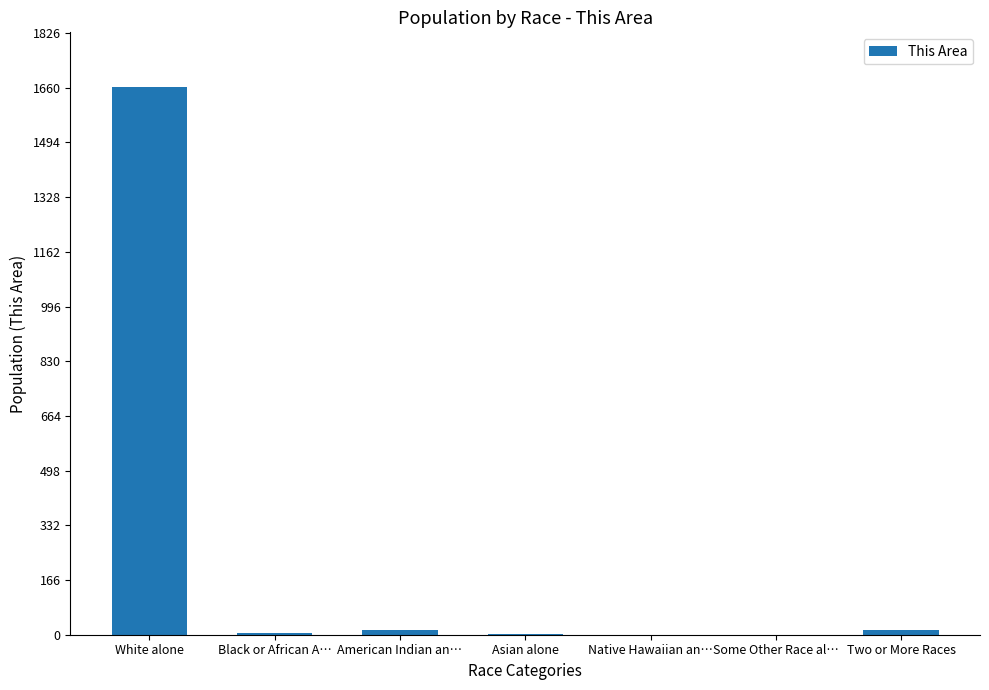

The value at Two or More Races is 15. True or false?

True